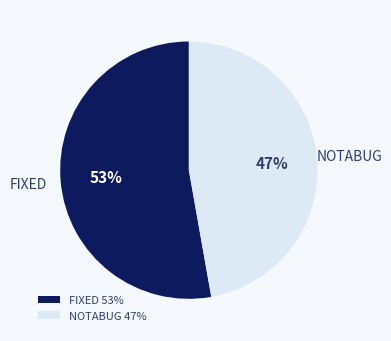

Which slice is the smallest?

NOTABUG